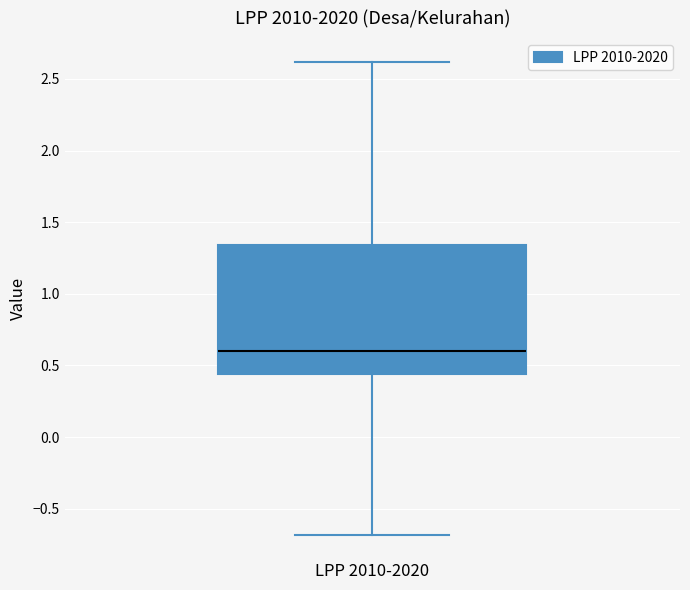

Where is the lower edge of the box for LPP 2010-2020 on the y-axis? The values are not printed on the chart, so give them approximately, as read against the axis.

0.45